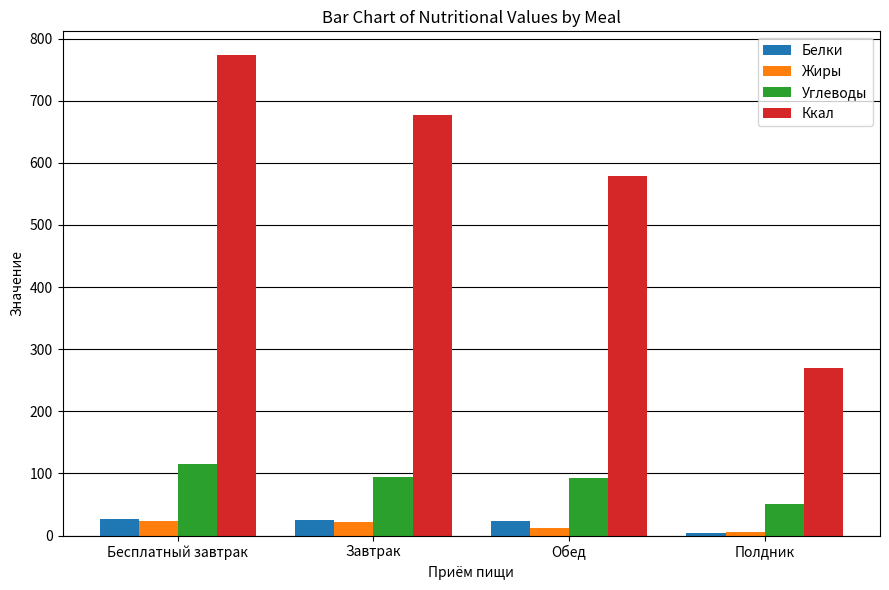

At how many categories does at least one series exceed 527?

3